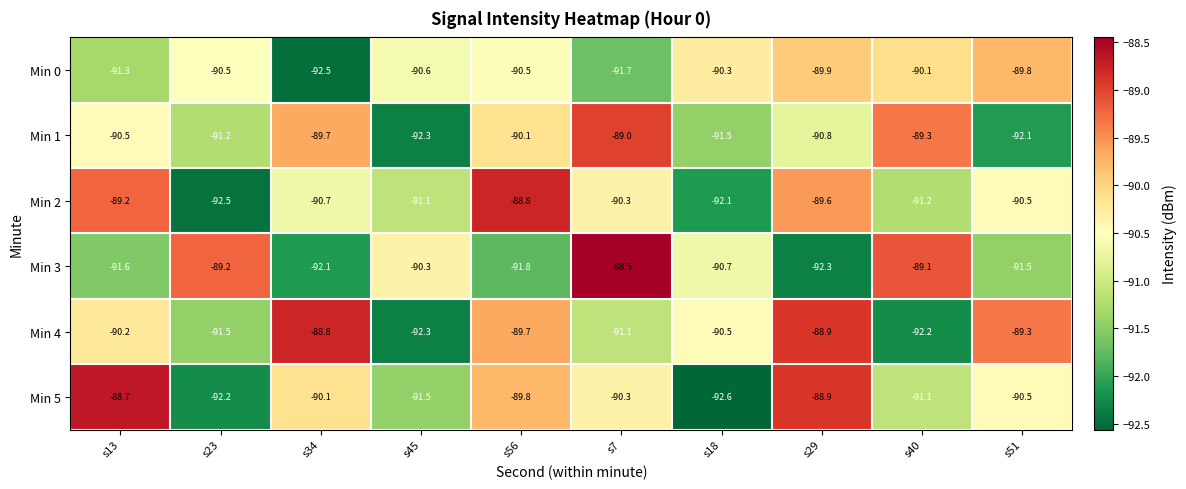

How many categories are shown in the chart?

10